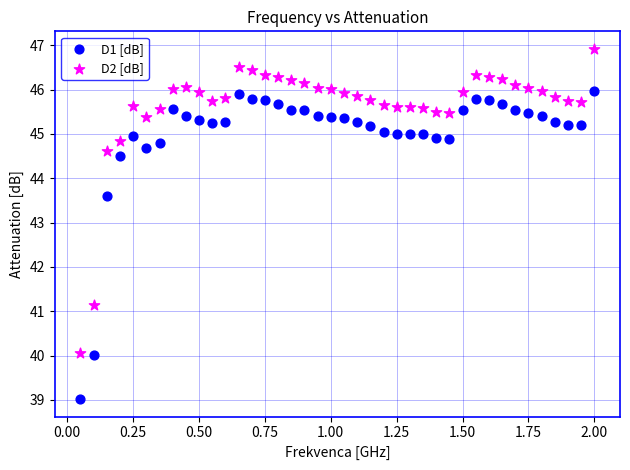

What is the X range (max minus min) for the scatter plot?

1.9